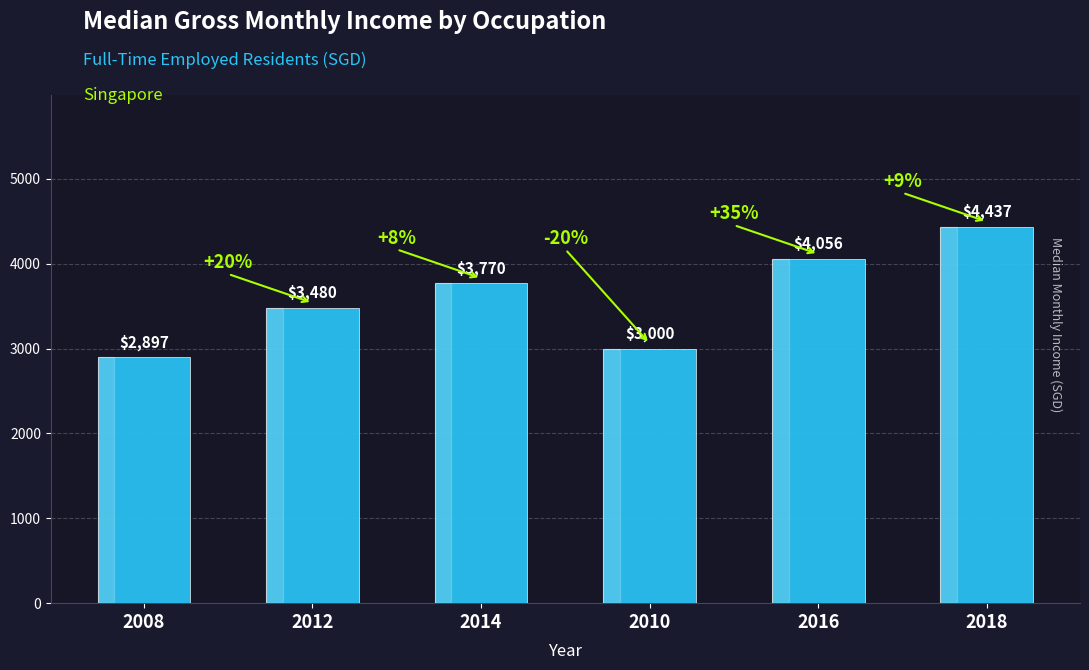

What is the change in value from 2008 to 2018?

+1540